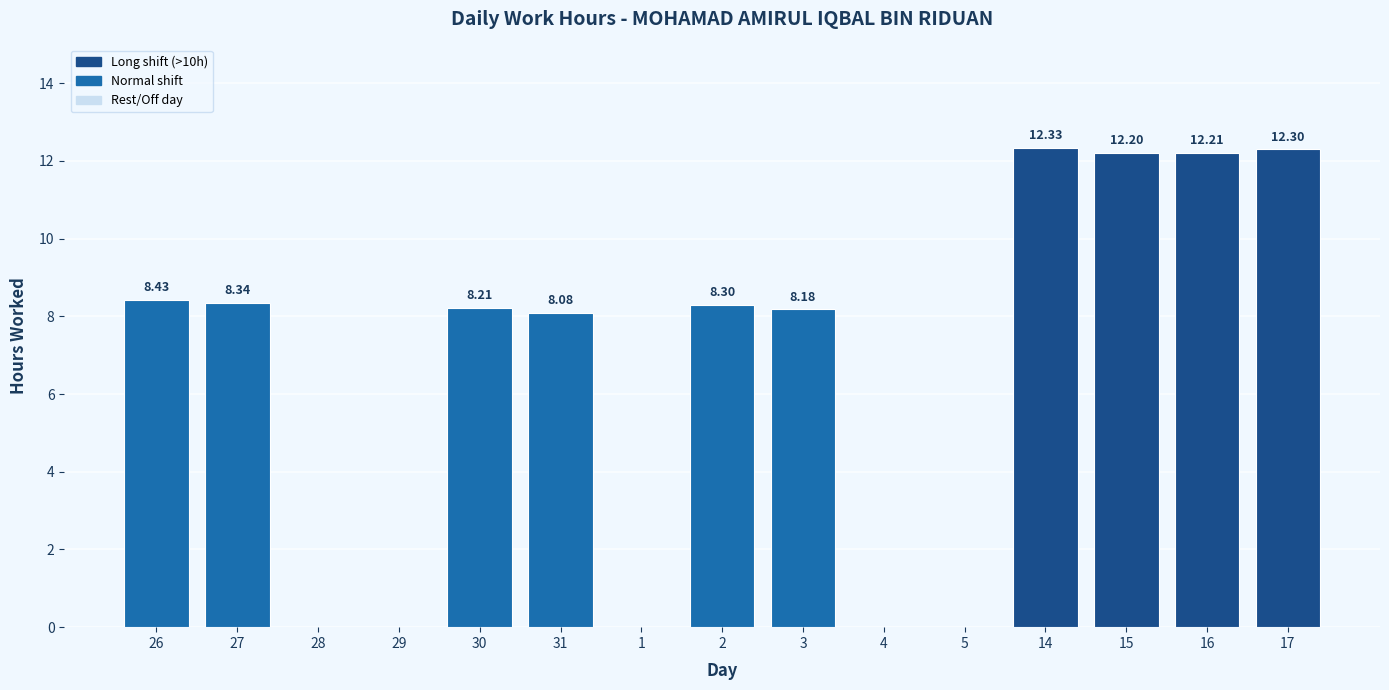

What is the sum of the values at 29 and 14?

12.3